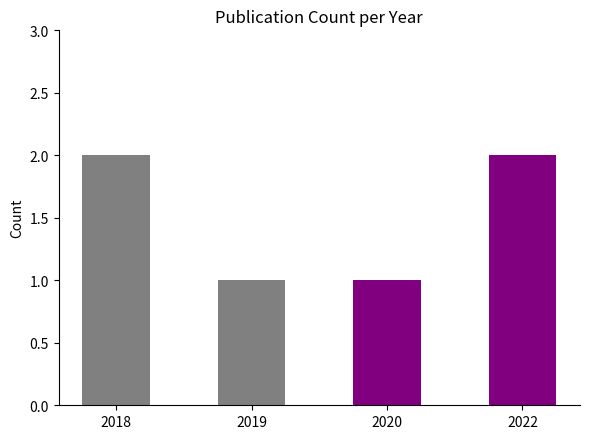

Is it true that the value at 2018 is 2?

True